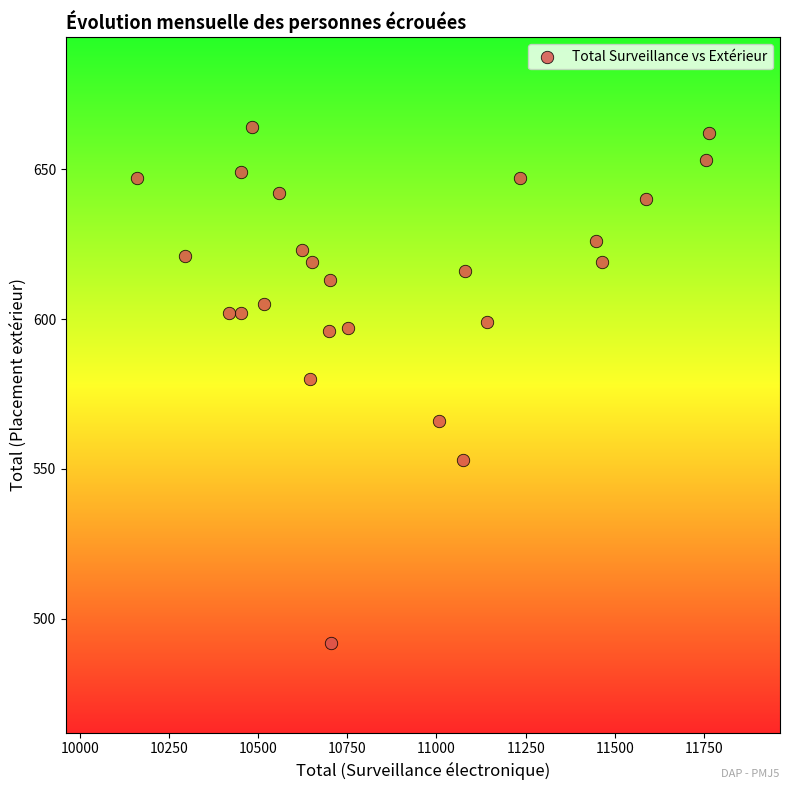

What is the range of Y values (max minus min)?

172